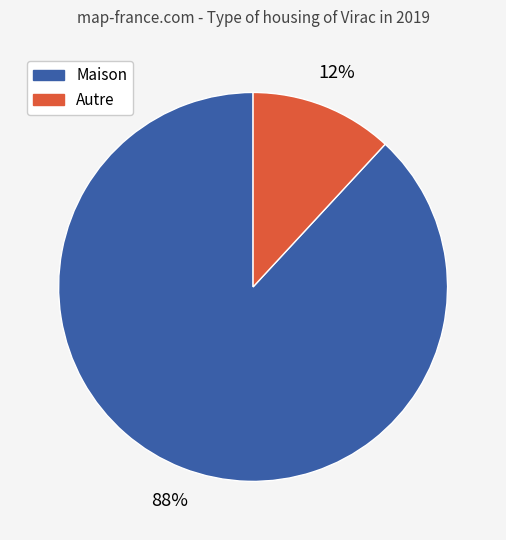

To the nearest percent, what is the average slice percentage?

50%